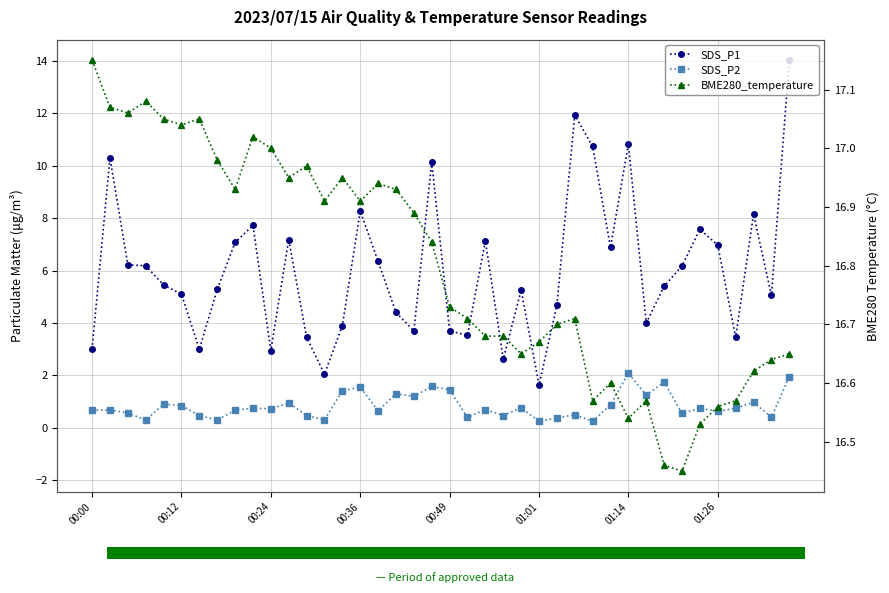

Is the value of SDS_P1 at 21 greater than the value of SDS_P2 at 14?

Yes